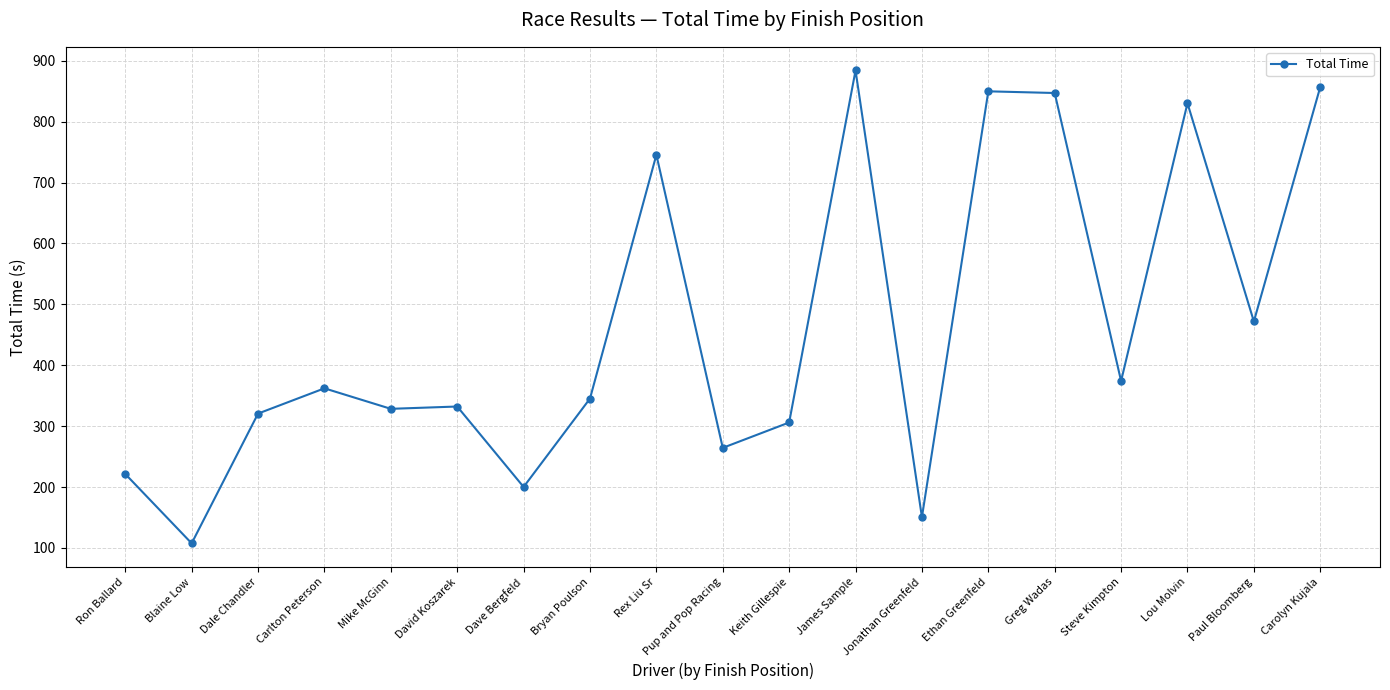

What is the label of the 15th point from the left?

Greg Wadas